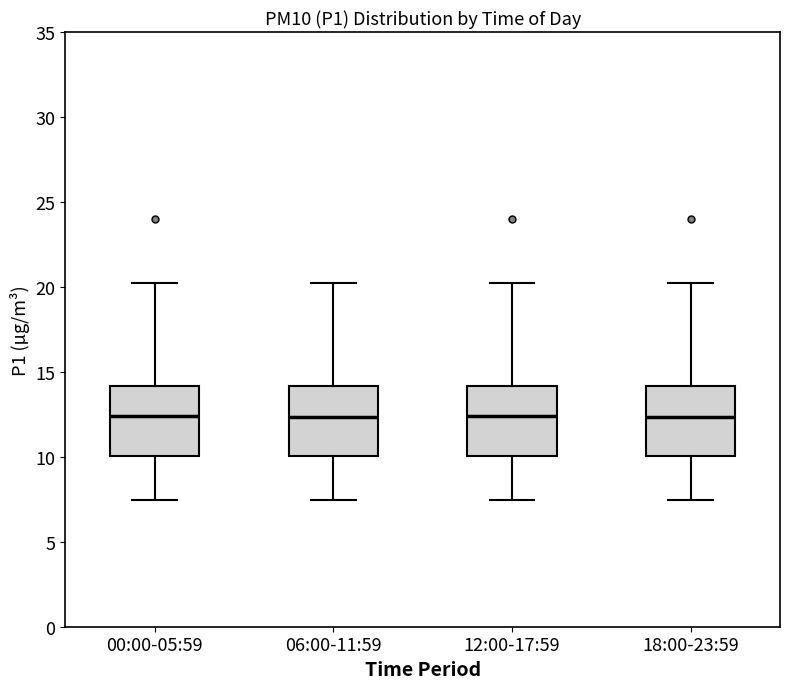

Where does the upper whisker of the box for 06:00-11:59 end on the y-axis? The values are not printed on the chart, so give them approximately, as read against the axis.

20.0